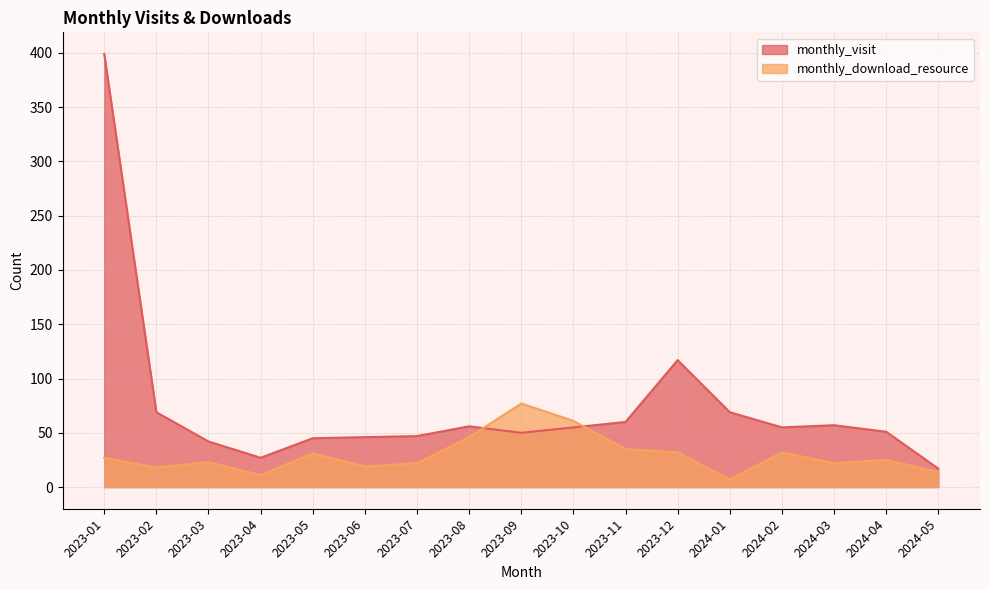

Reading right to left, extract all data points from this chart.

monthly_visit: 17	51	57	55	69	117	60	55	50	56	47	46	45	27	42	69	399
monthly_download_resource: 14	25	22	32	7	32	35	61	77	46	22	19	31	11	23	18	27